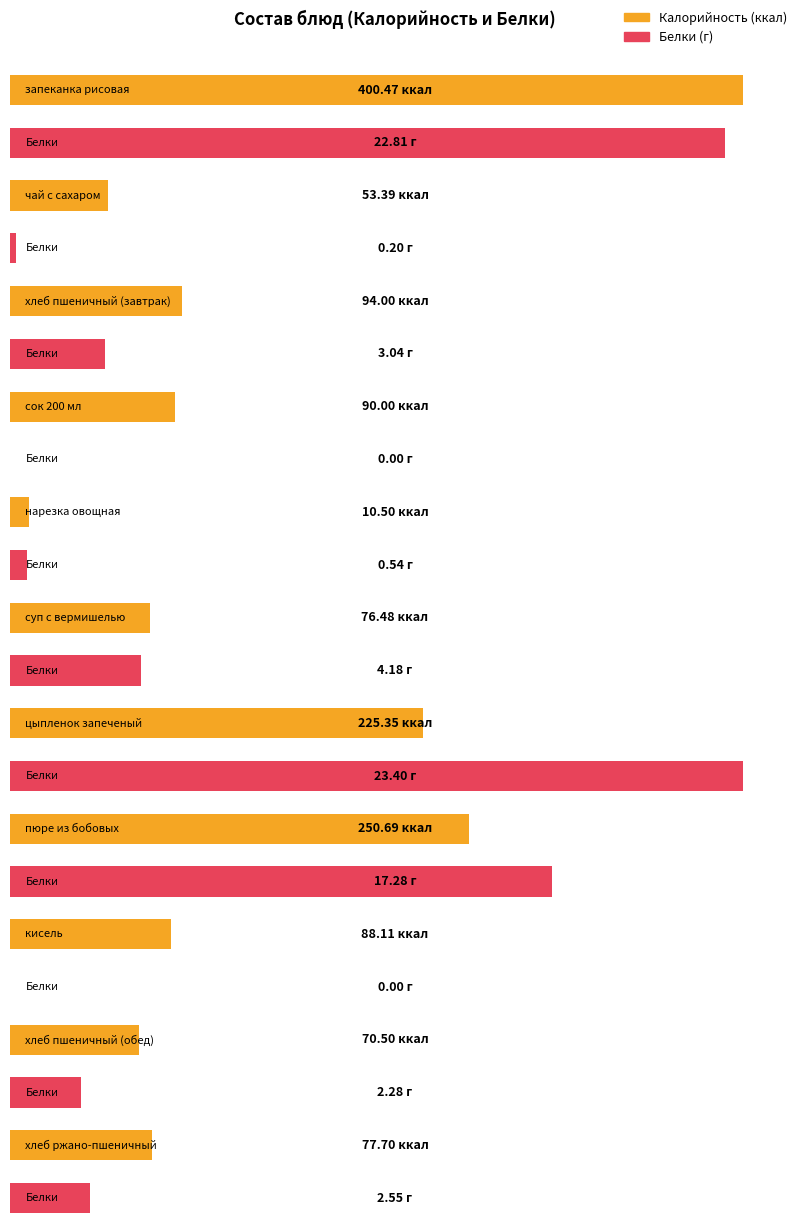

At how many categories does at least one series exceed 389?

1